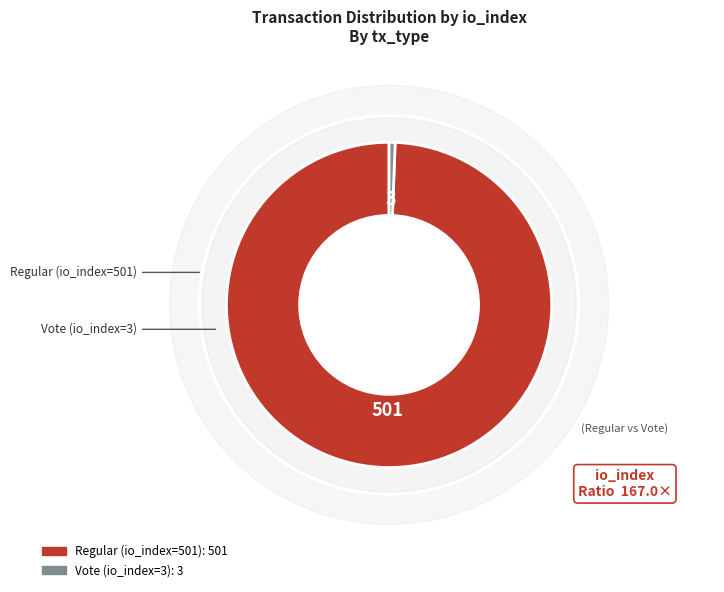

Is it true that Regular (io_index=501) is 94% of the pie?

False